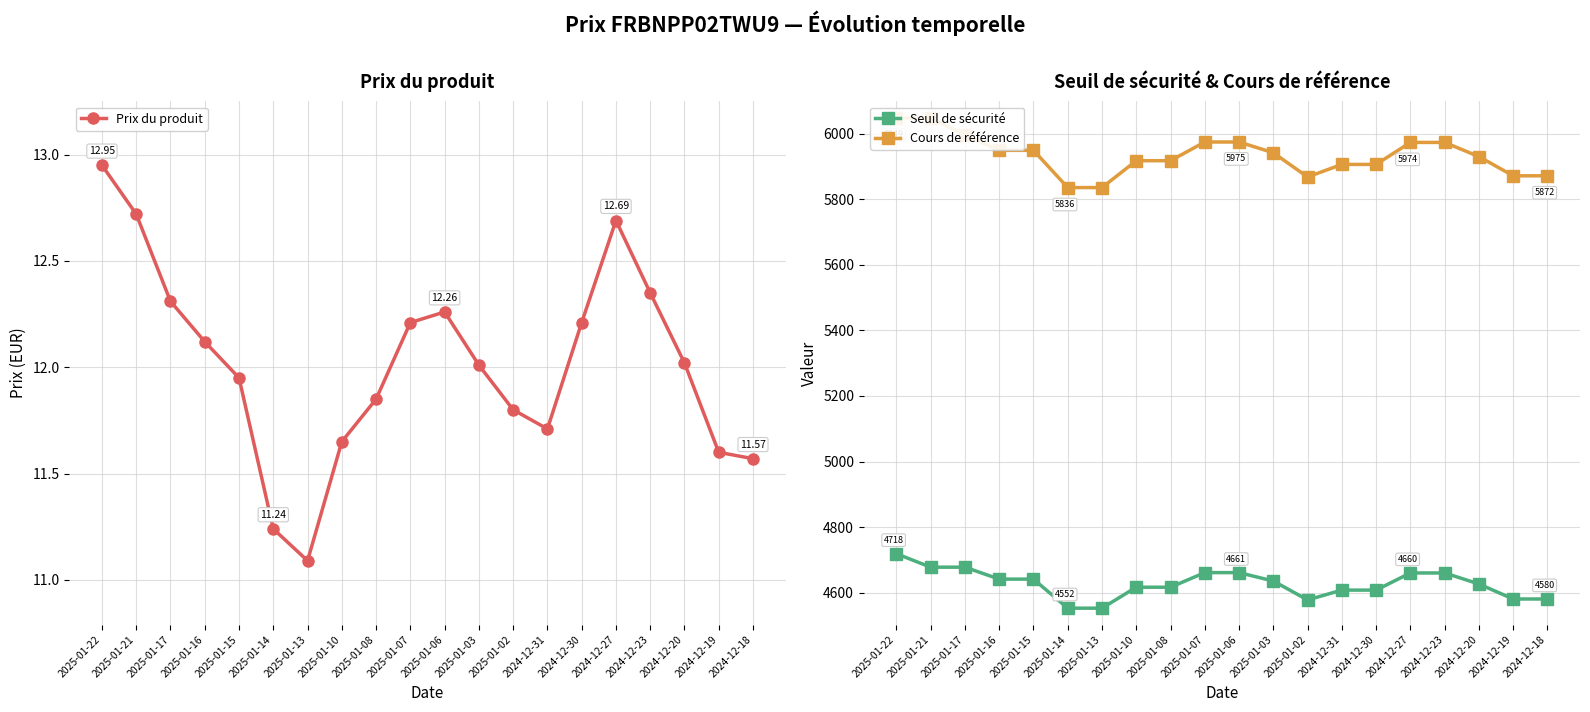

What is the spread (max minus min) of values at 2024-12-19?

5860.6